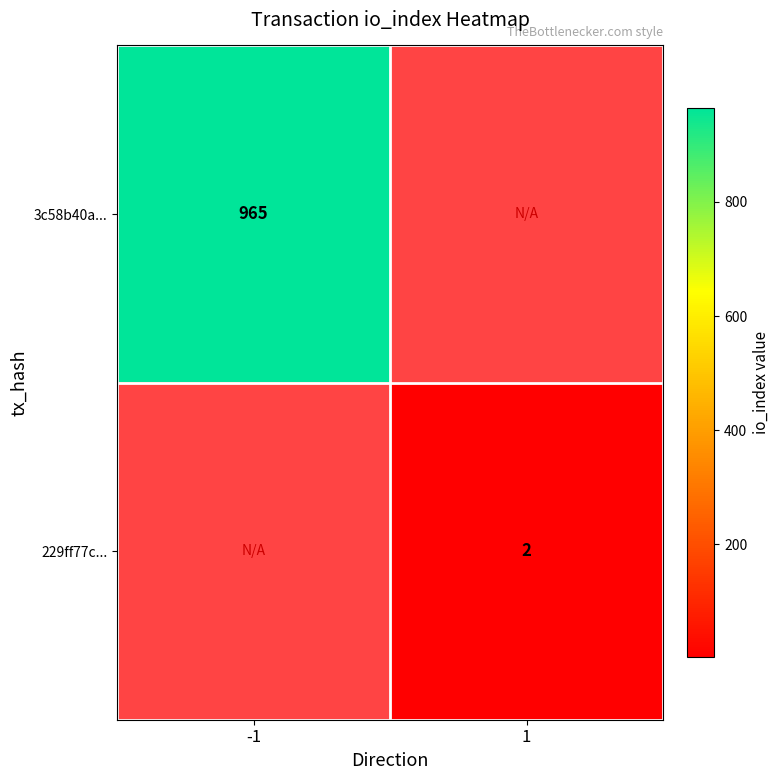

Is the value of 229ff77c... at 1 greater than the value of 3c58b40a... at -1?

No